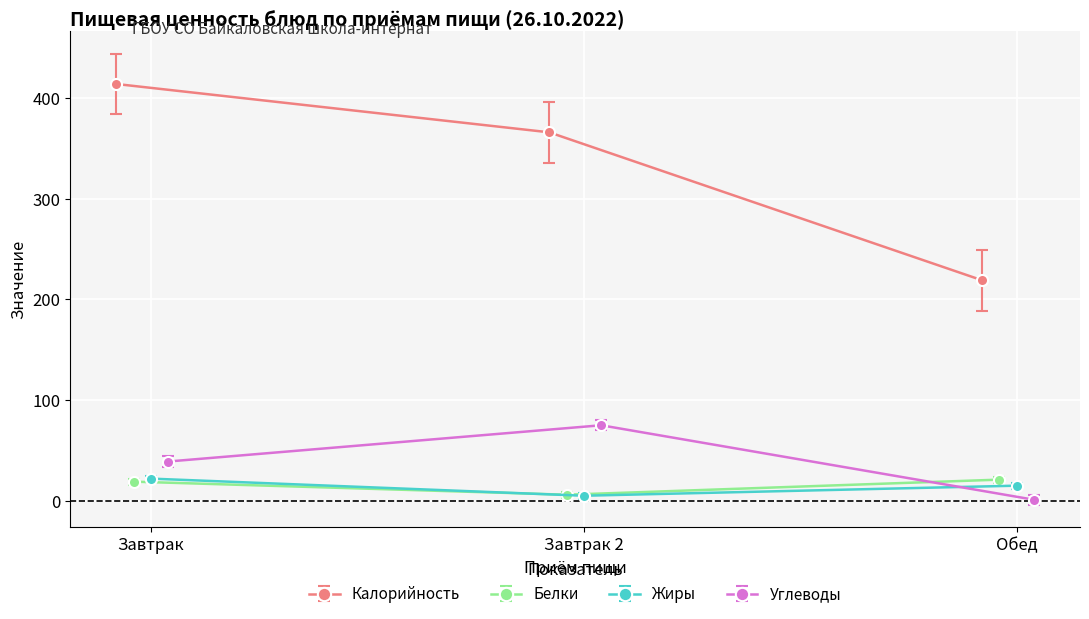

What is the value of the Калорийность point at the 1st from the left?

414